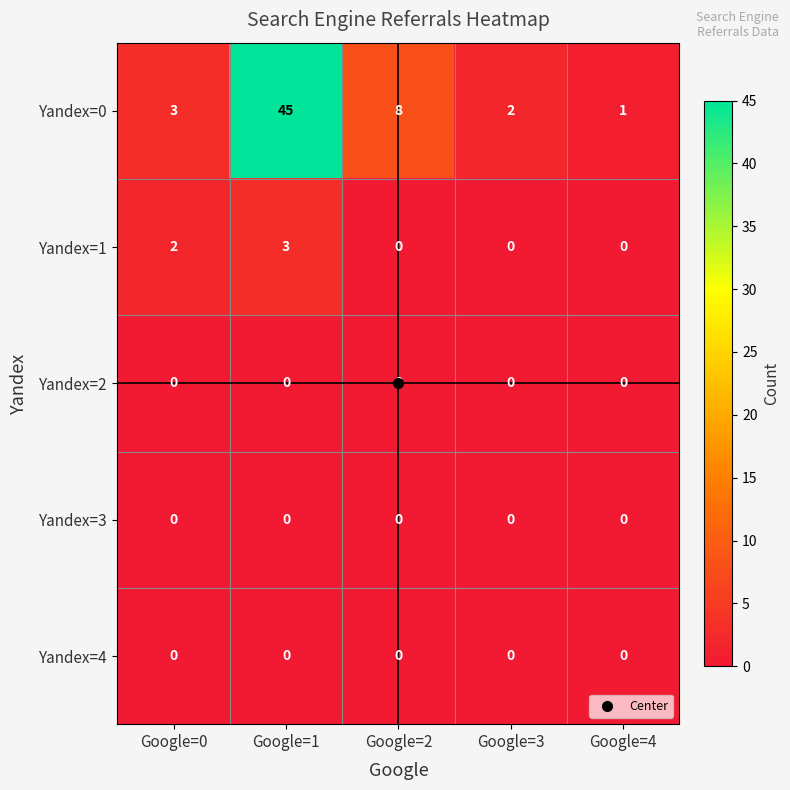

What is the difference between the second highest and minimum values in the Yandex=0 series?

7